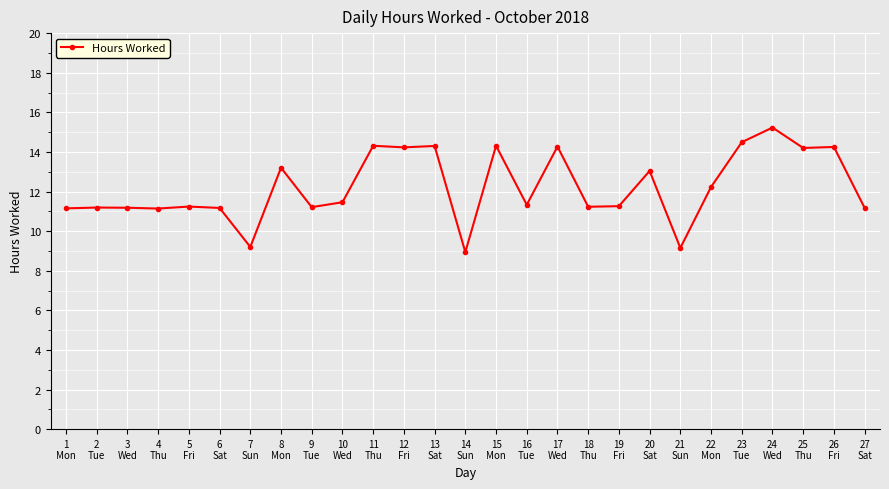

What is the difference between the maximum and minimum values?

6.3